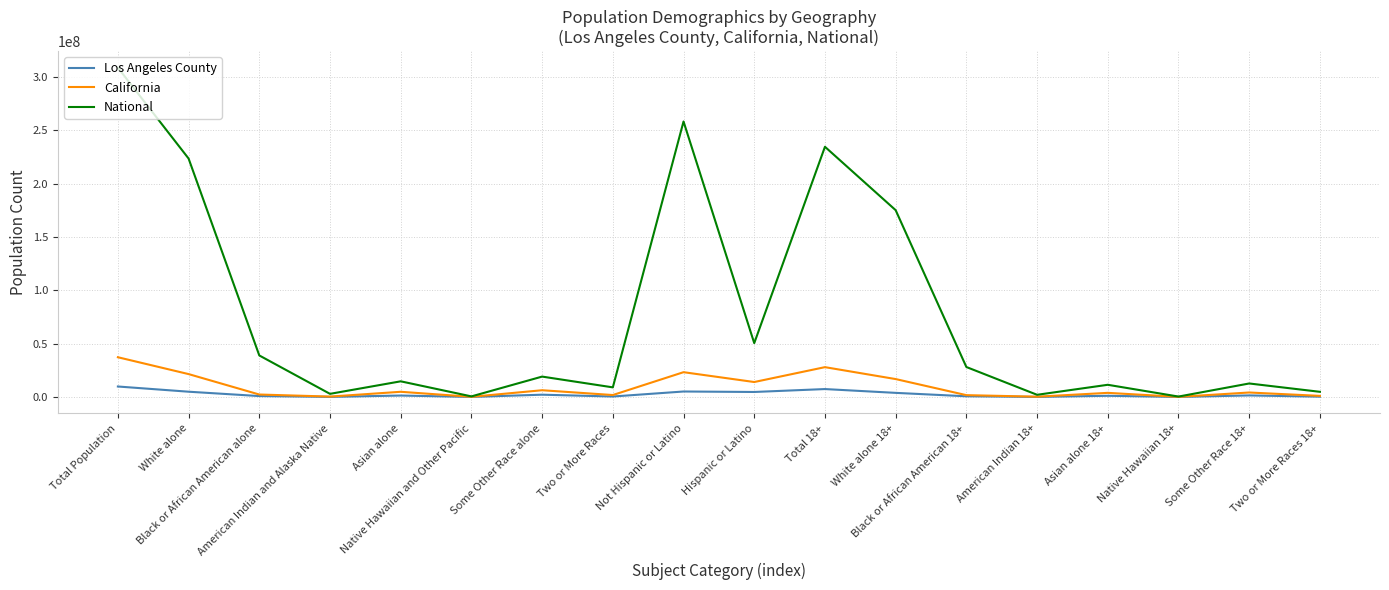

Rank the series by their maximum value, from highest to lowest.

National, California, Los Angeles County